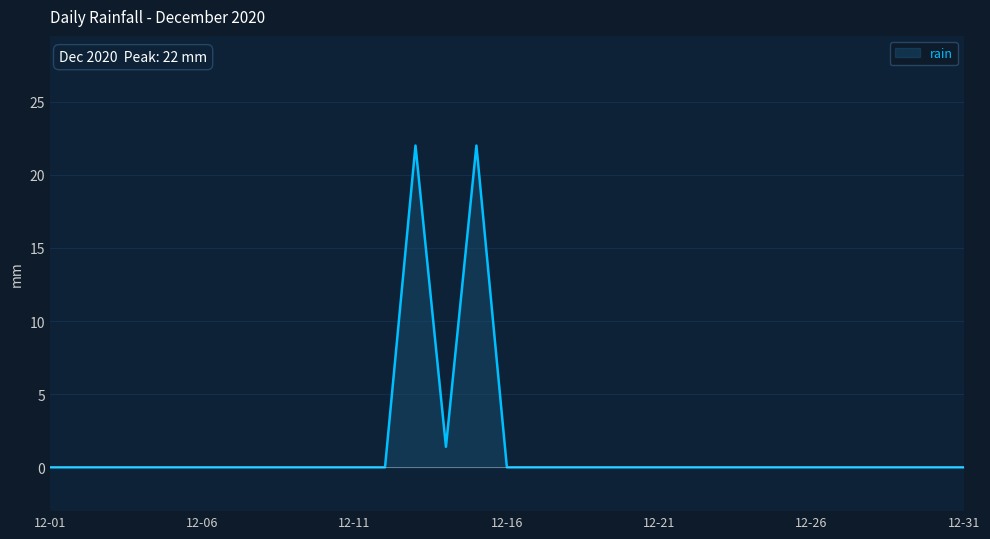

What is the greatest value displayed?

22.0